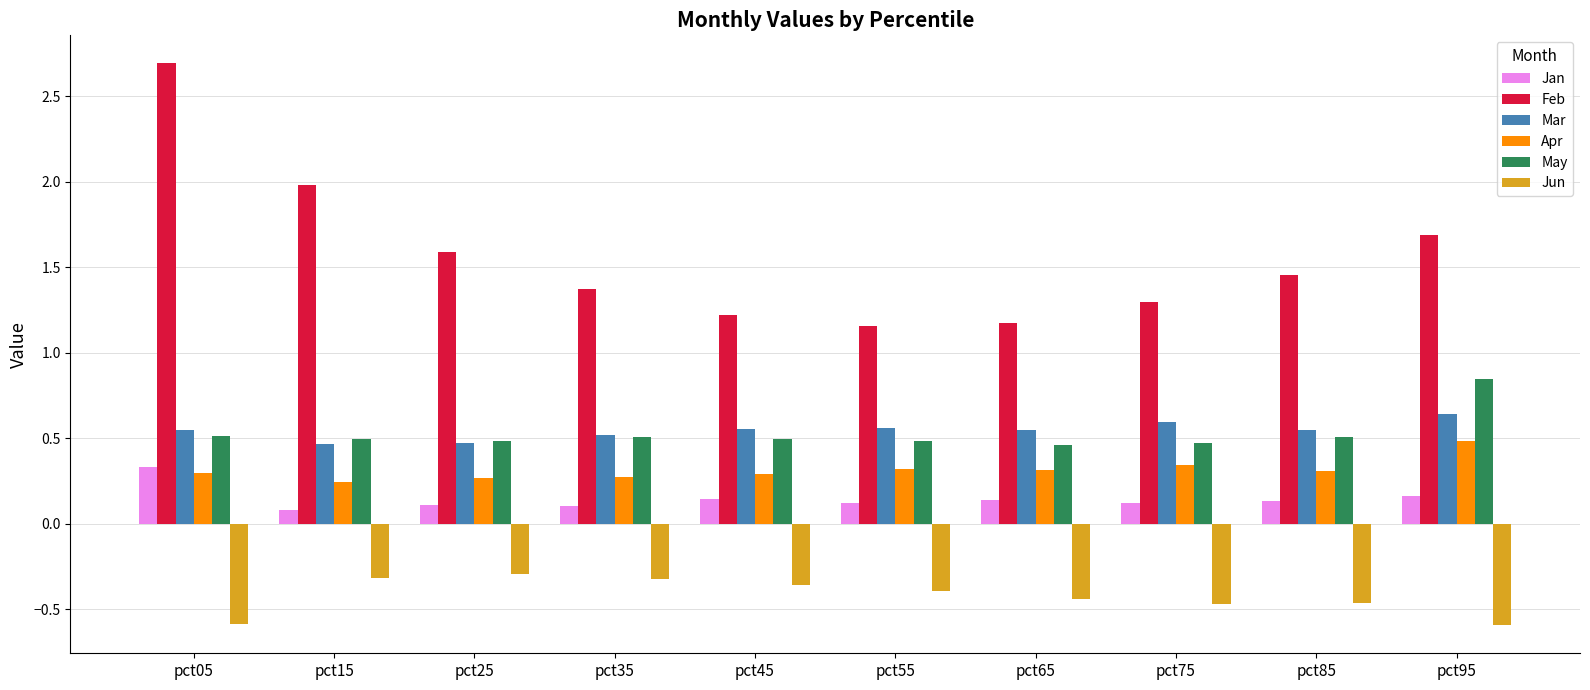

True or false: Jan has a value of 0.5 at pct05.

False